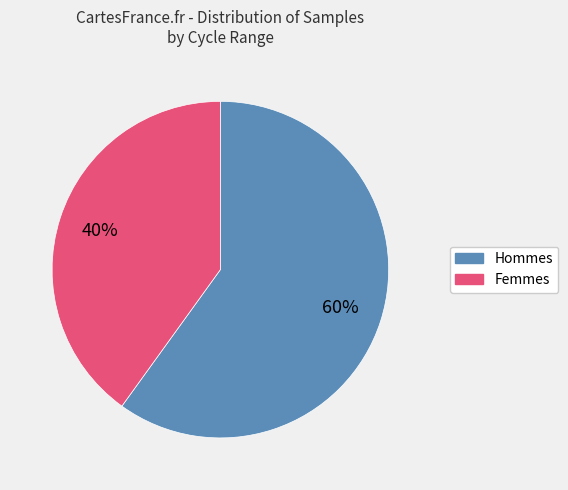

Does any single category account for the majority?

Yes